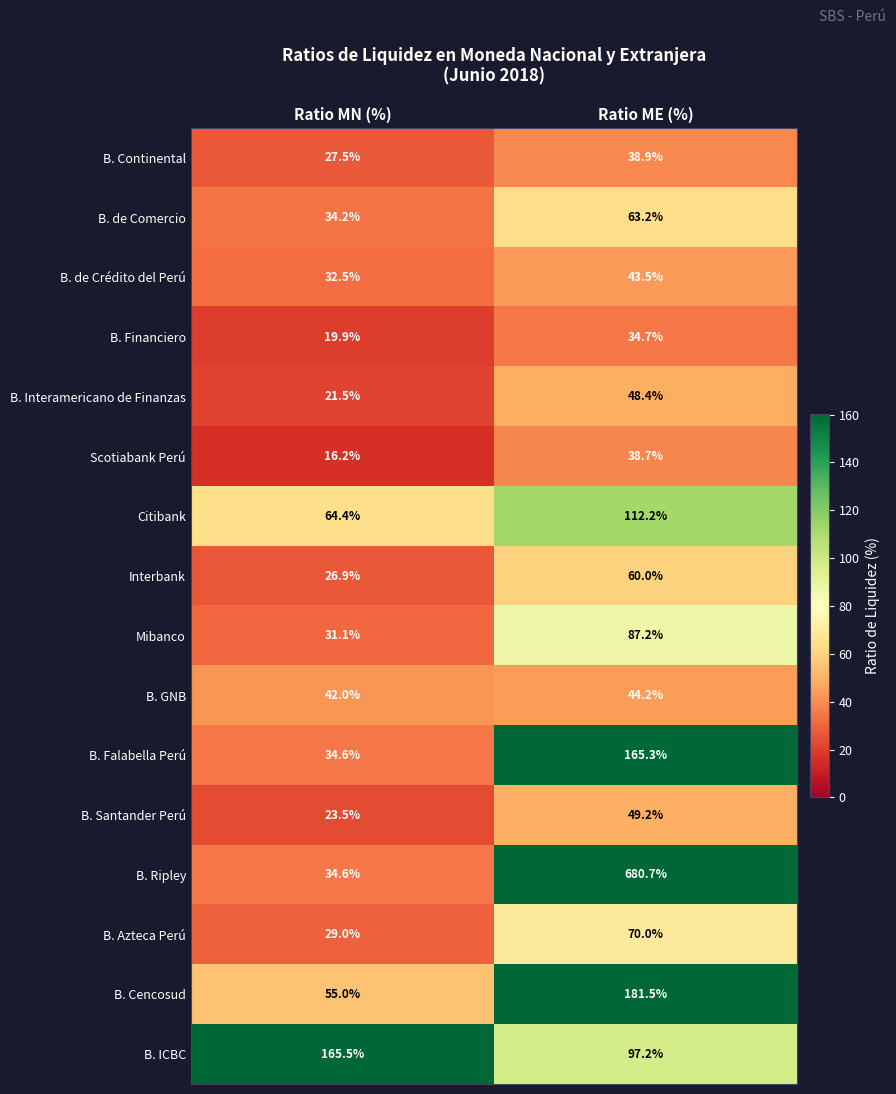

At which label does B. ICBC first exceed 165?

Ratio MN (%)